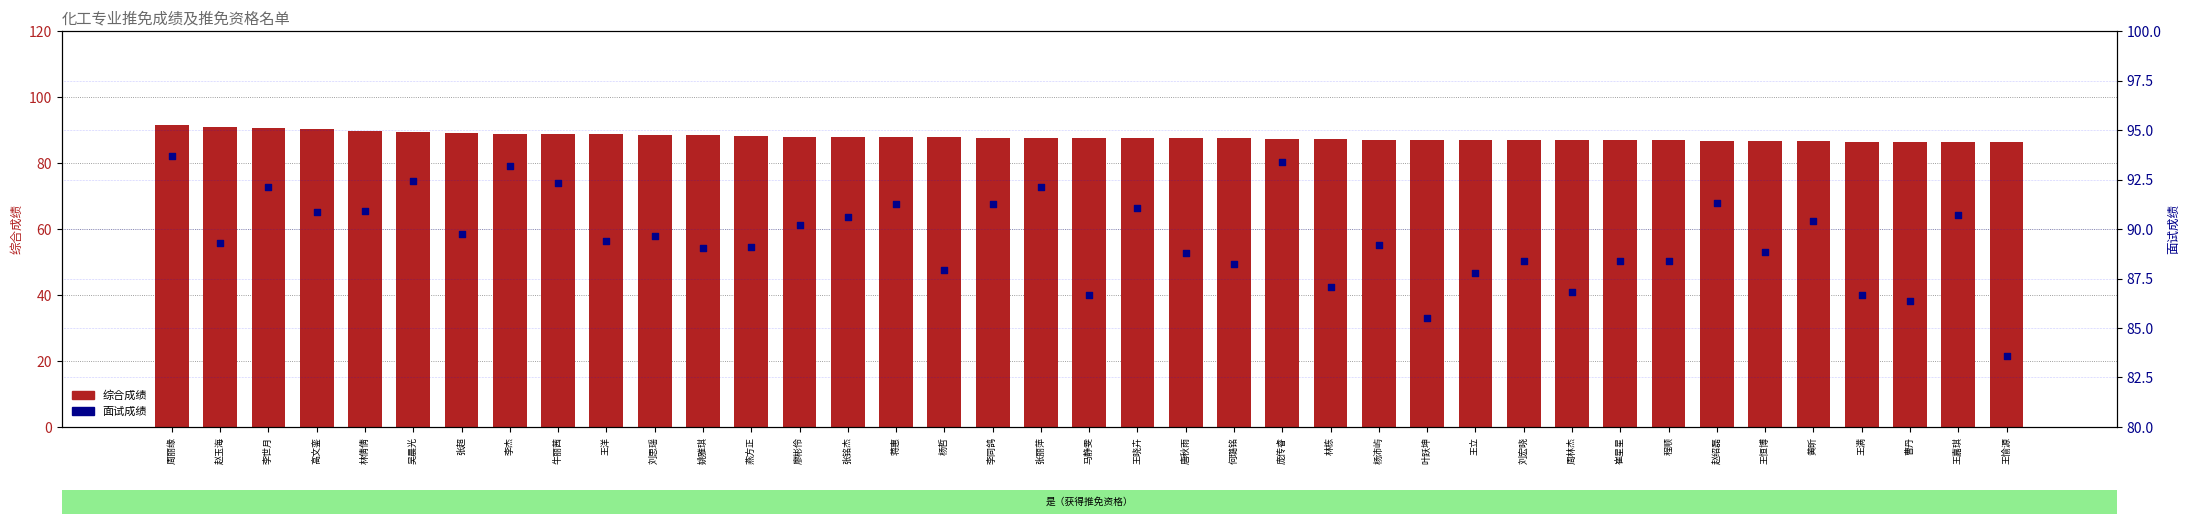

What is the total value across all series at 曹丹?

172.8